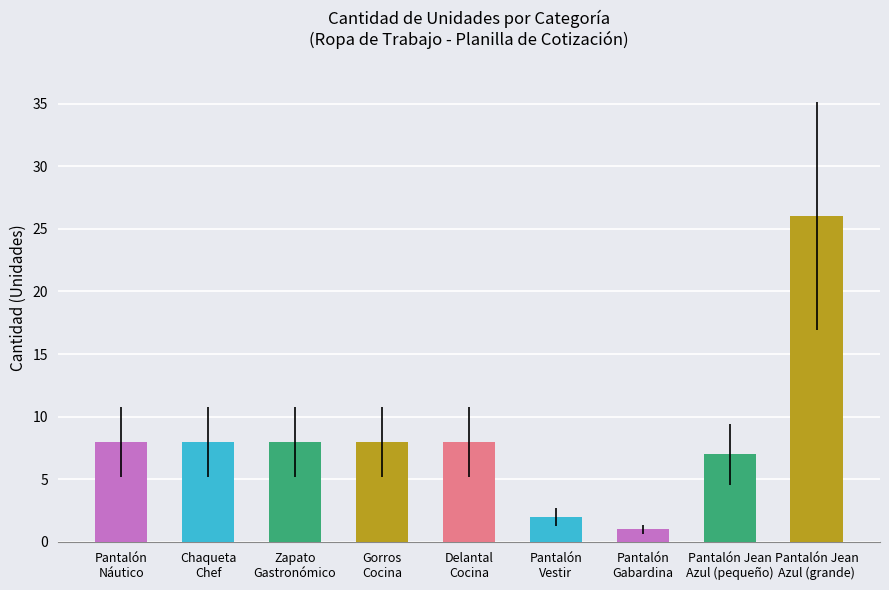

What is the value of the 9th bar from the left?

26